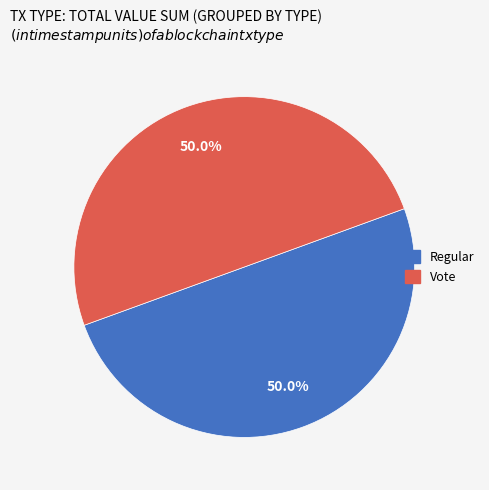

What is the ratio of the value at Regular to the value at Vote?

1.0